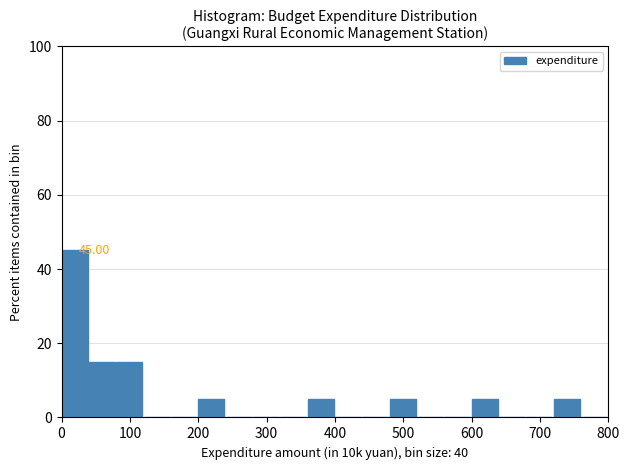

Which range on the x-axis has the tallest bar?

0 to 40